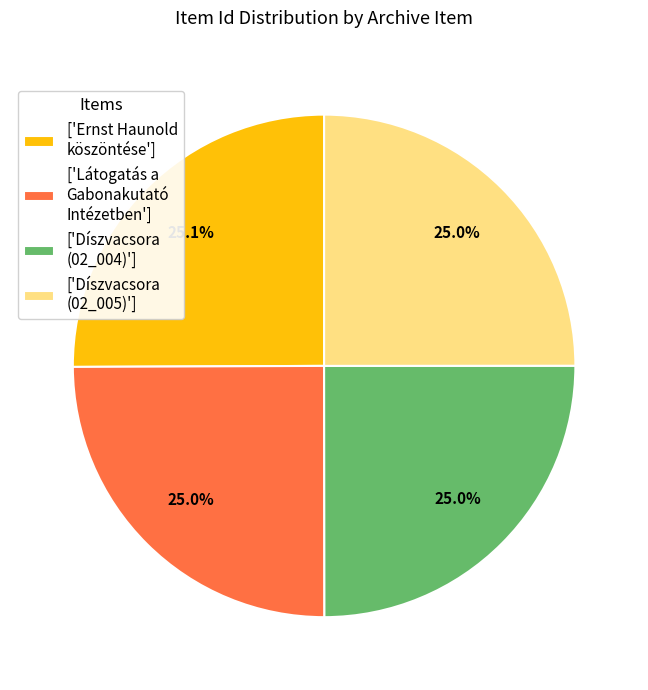

Is ['Díszvacsora (02_004)'] the majority of the pie?

No